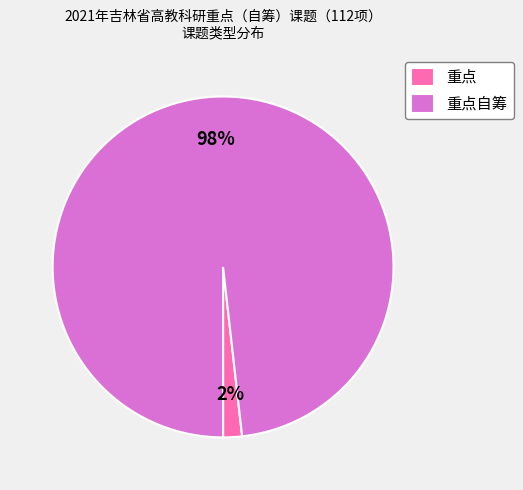

Which category has the biggest portion of the pie?

重点自筹